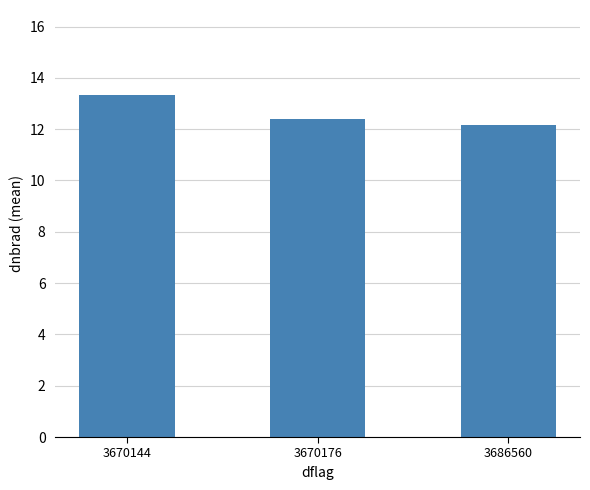

Are the bars grouped side by side (vs. stacked)?

No